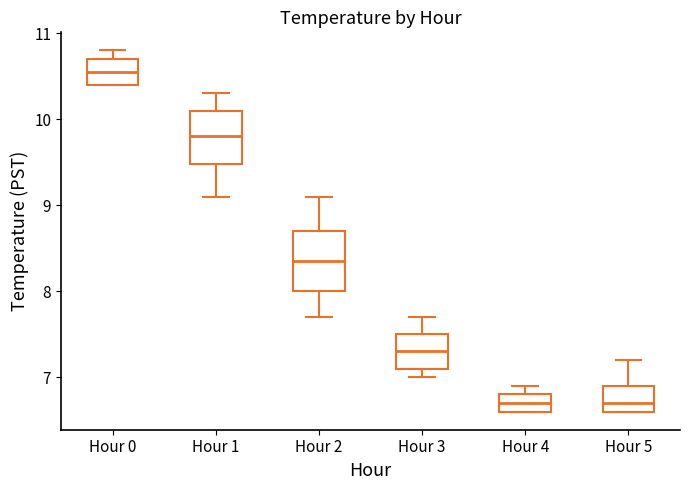

Reading left to right, transcribe this box plot: for each box, give where its median line is, the range the box spans, and where its two whiskers end, as read against the y-axis. The values are not printed on the chart, so give them approximately, as read against the axis.

Hour 0: median 10.6, box 10.4 to 10.7, whiskers 10.4 to 10.8
Hour 1: median 9.8, box 9.5 to 10.1, whiskers 9.1 to 10.3
Hour 2: median 8.4, box 8.0 to 8.7, whiskers 7.7 to 9.1
Hour 3: median 7.3, box 7.1 to 7.5, whiskers 7.0 to 7.7
Hour 4: median 6.7, box 6.6 to 6.8, whiskers 6.6 to 6.9
Hour 5: median 6.7, box 6.6 to 6.9, whiskers 6.6 to 7.2